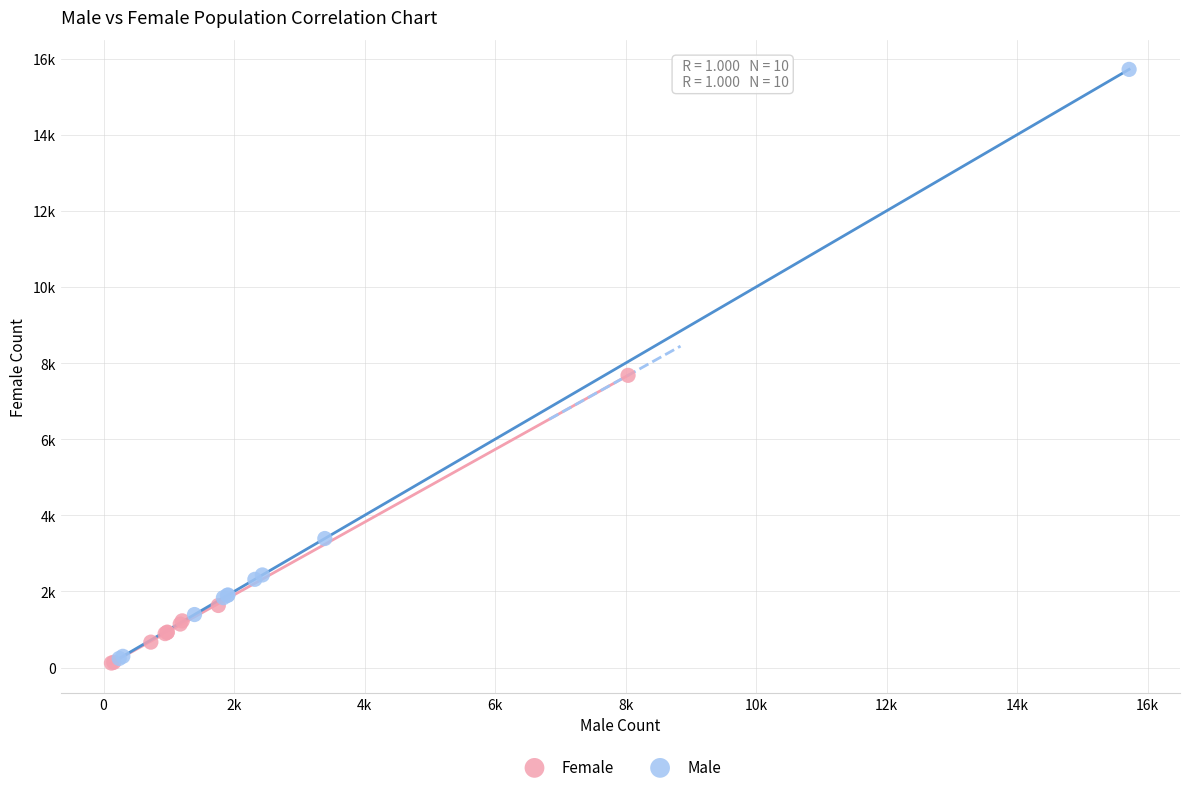

What are all the series names shown in the legend?

Female, Male